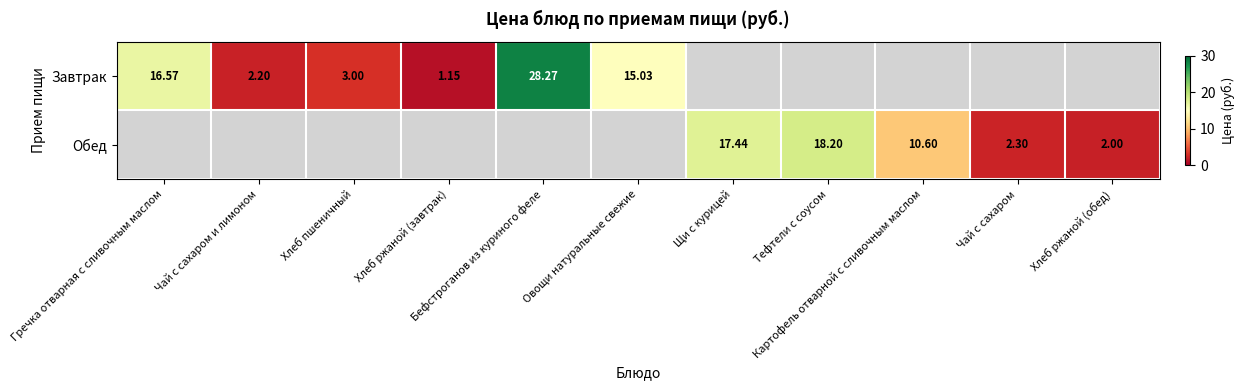

At how many categories does at least one series exceed 28?

1